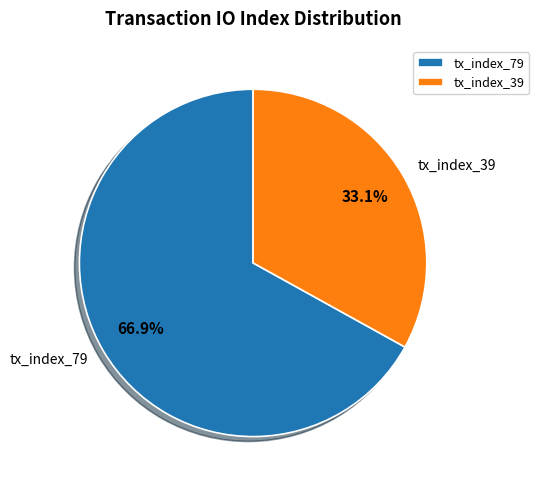

Does tx_index_39 represent more than half of the total?

No